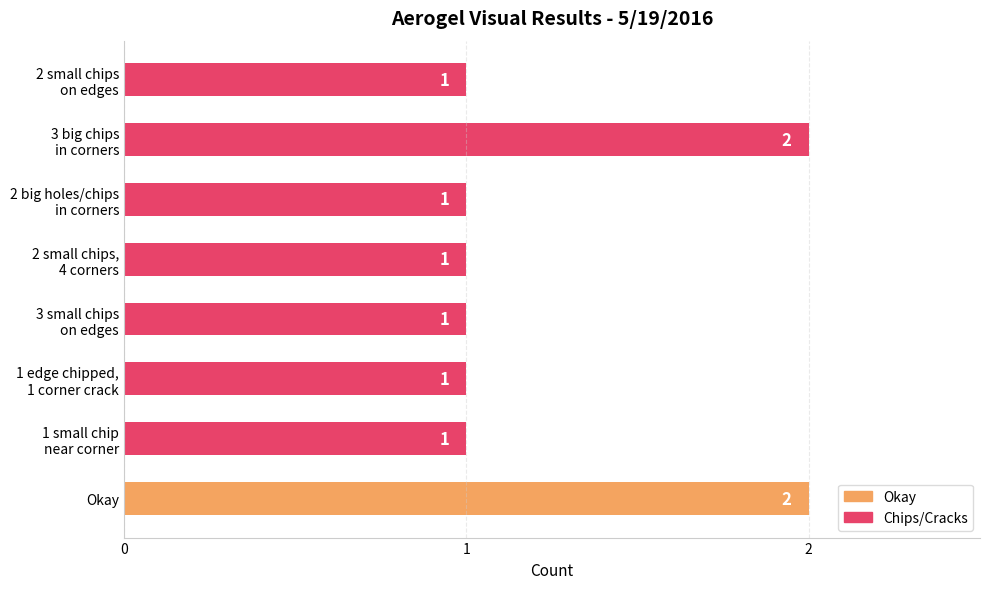

How many bars are there in total?

8